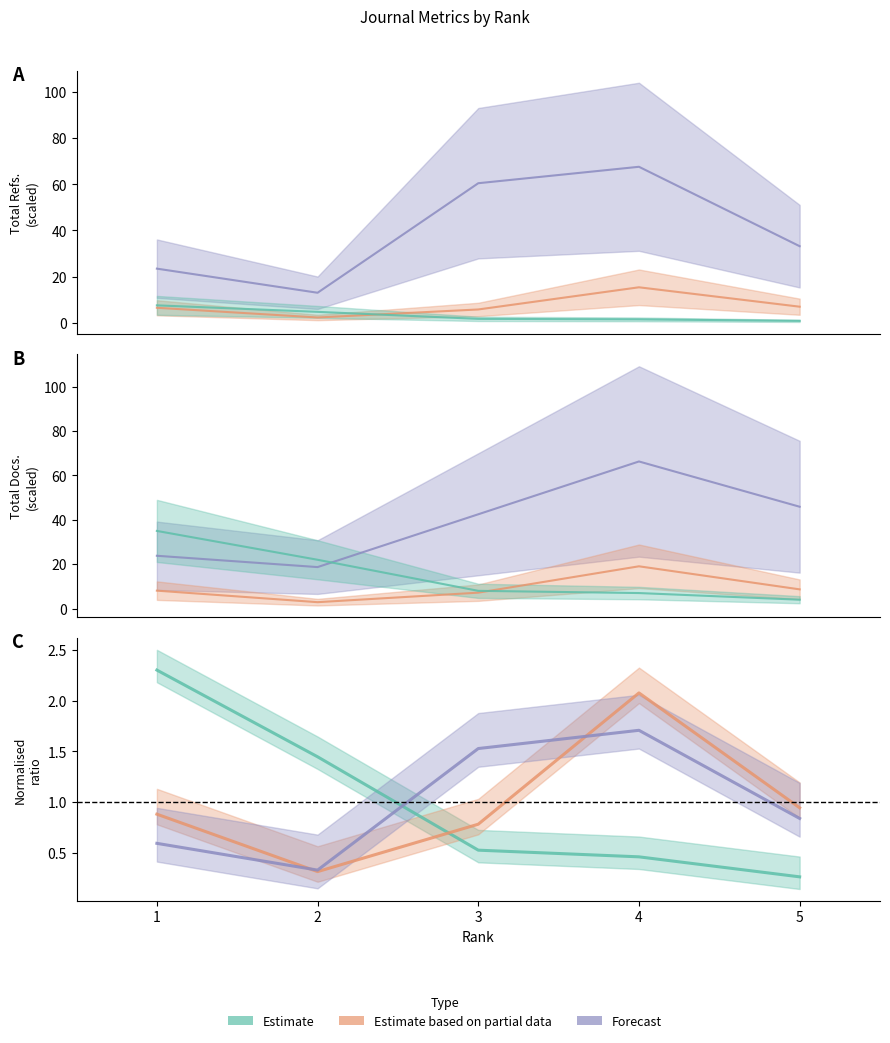

In Total Docs. (2023), how many points are higher than both neighbors (excluding endpoints)?

1